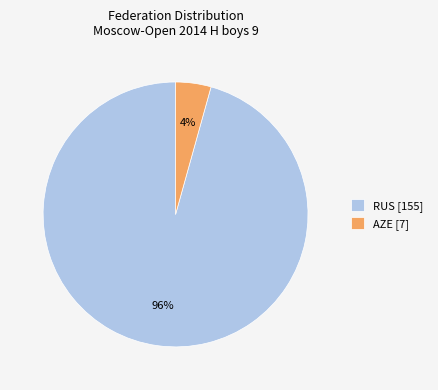

How many slices are in this pie chart?

2